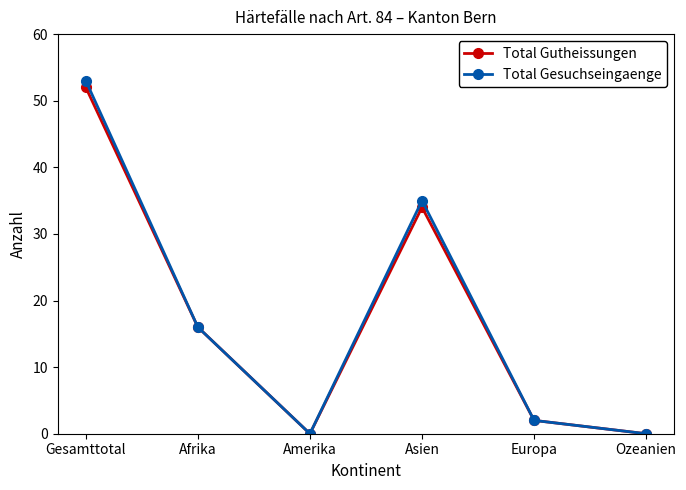

In Total Gesuchseingaenge, how many points are higher than both neighbors (excluding endpoints)?

1